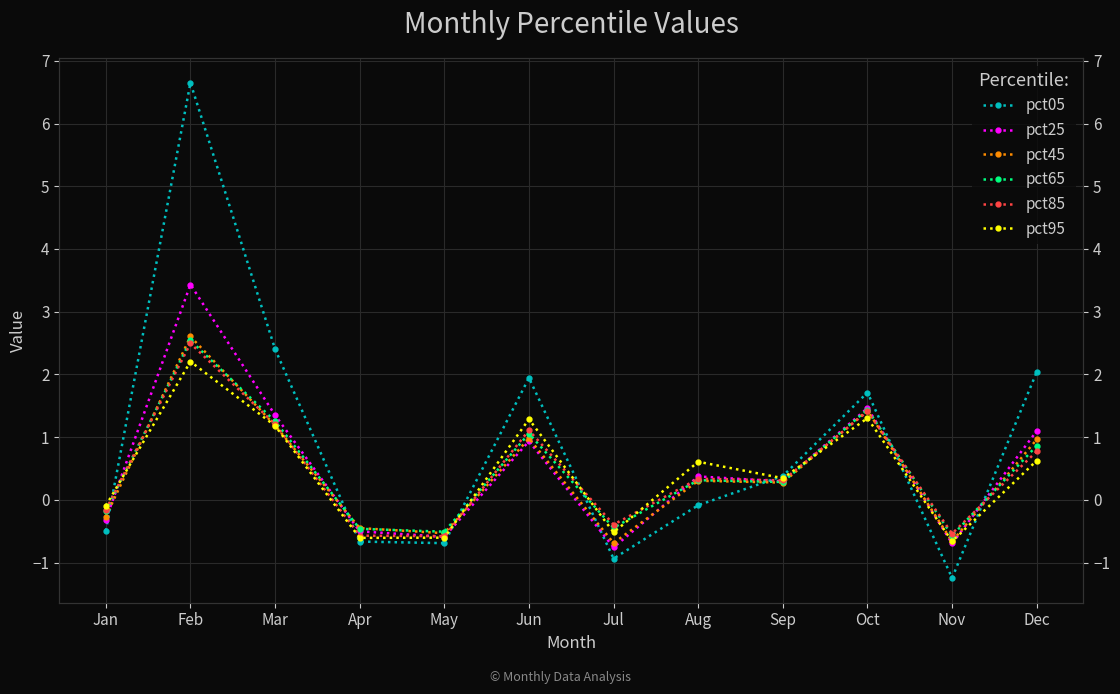

Which category has the lowest value in the pct85 series?

May